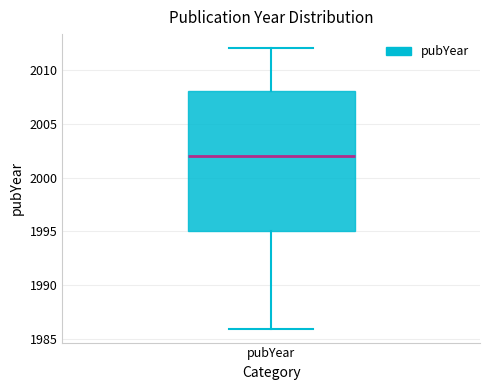

Transcribe this box plot: give where the median line is, the range the box spans, and where the two whiskers end, as read against the y-axis. The values are not printed on the chart, so give them approximately, as read against the axis.

median 2002, box 1995 to 2008, whiskers 1986 to 2012